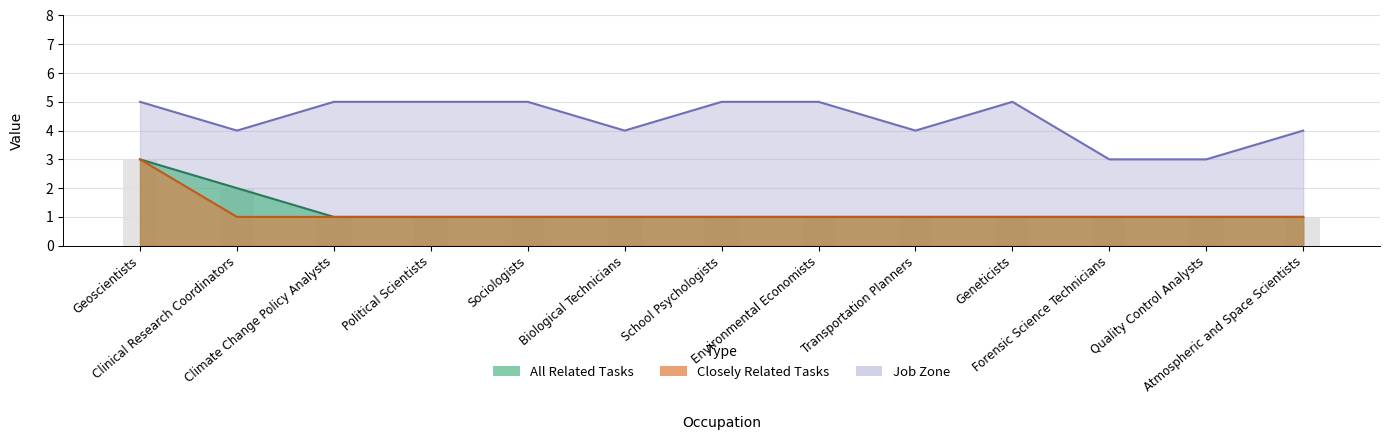

What is the label of the 8th bar from the right?

Biological Technicians